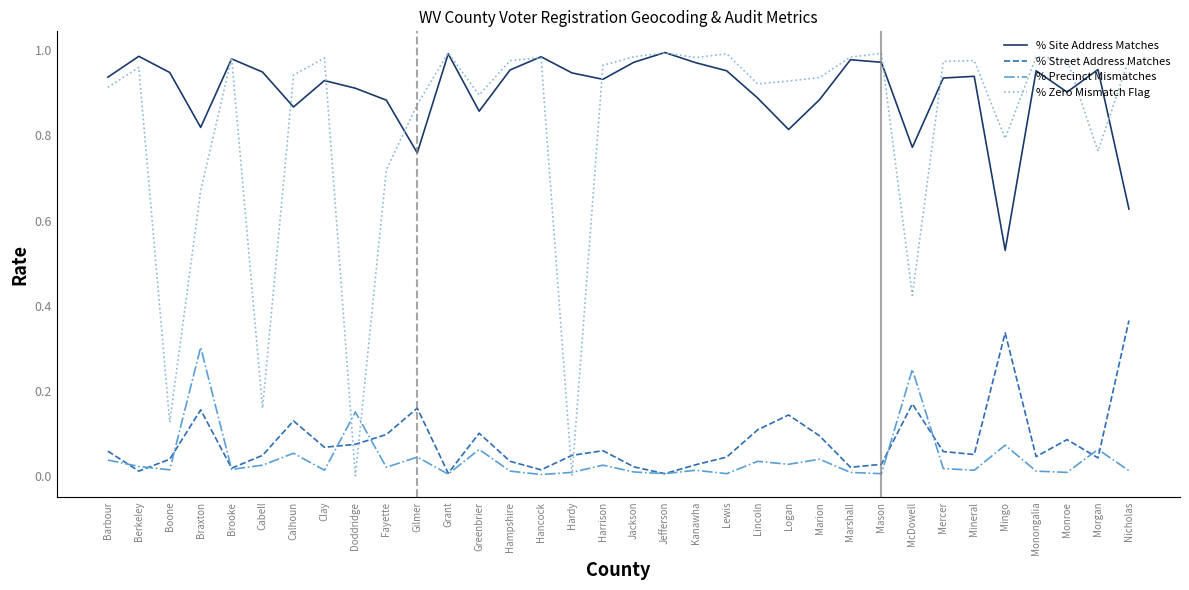

Which series has the largest total across all categories?

% Site Address Matches